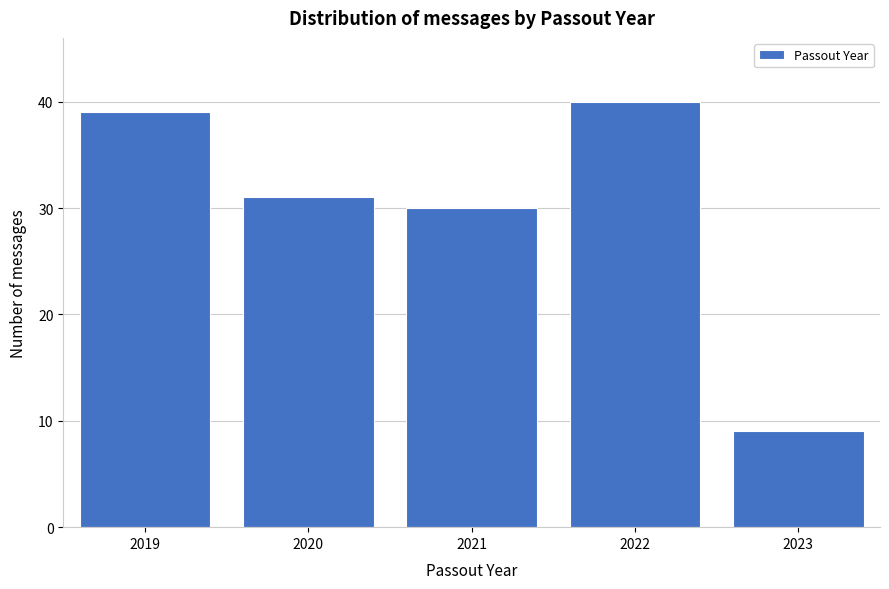

Reading left to right, what are all the values shown in this chart?

39	31	30	40	9